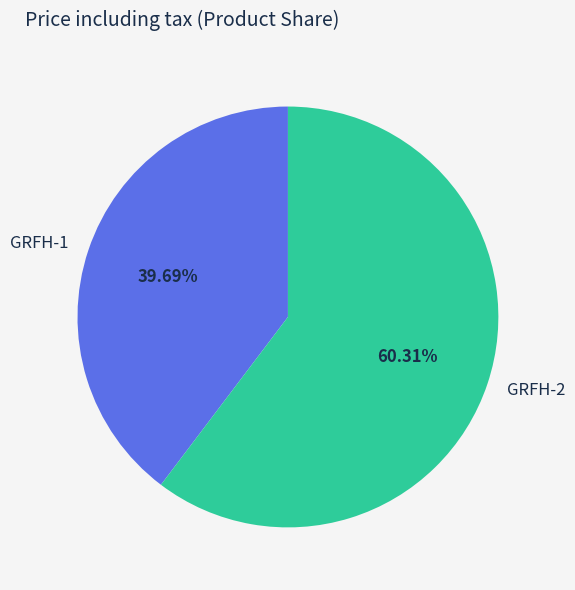

Combined, what portion of the pie is GRFH-2 and GRFH-1?

100.0%